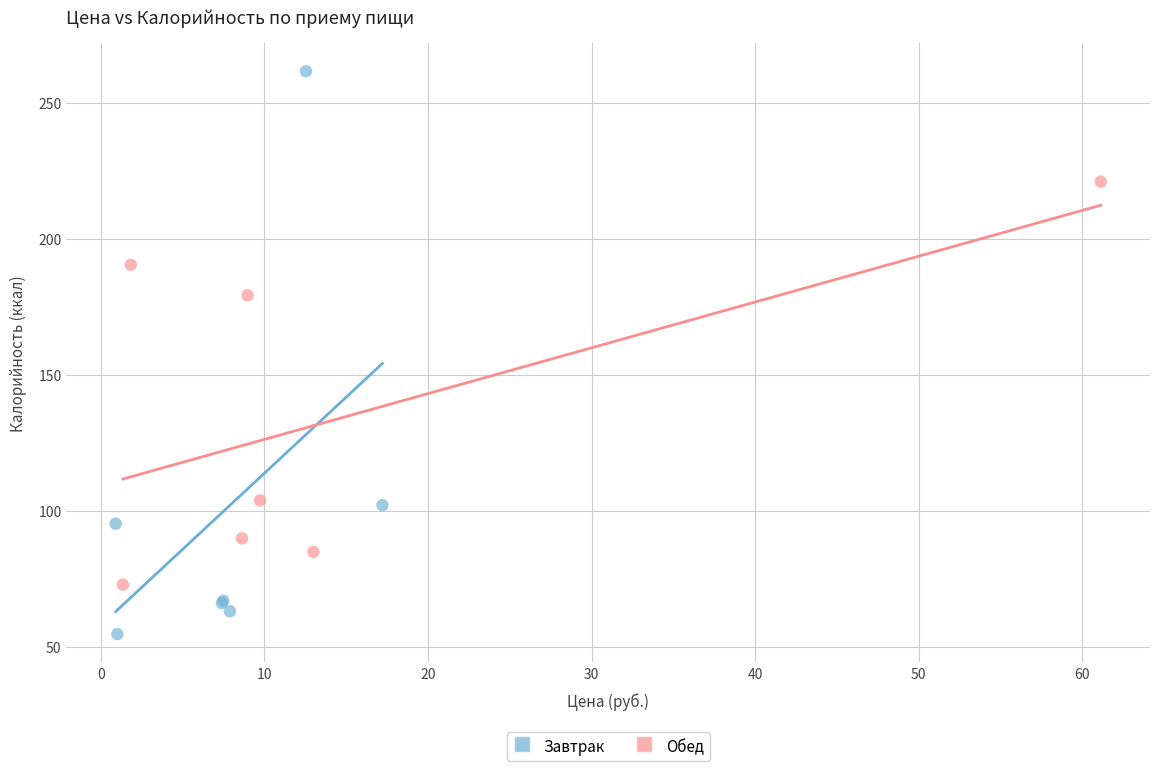

Which series contains the highest Y value?

Завтрак